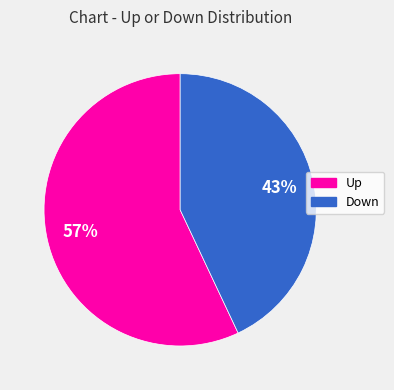

To the nearest percent, what is the average slice percentage?

50%